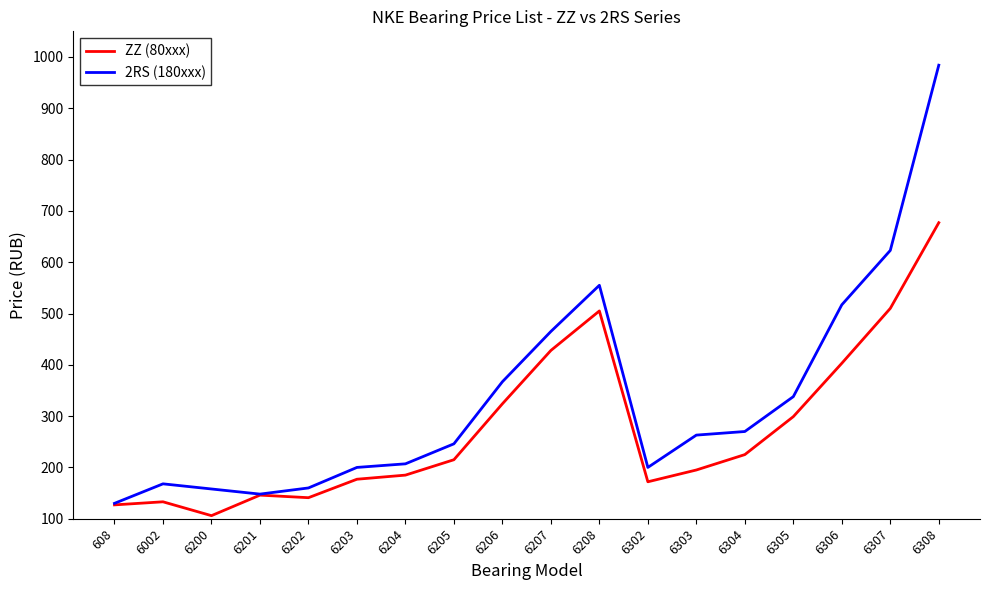

Does the chart have visible grid lines?

No